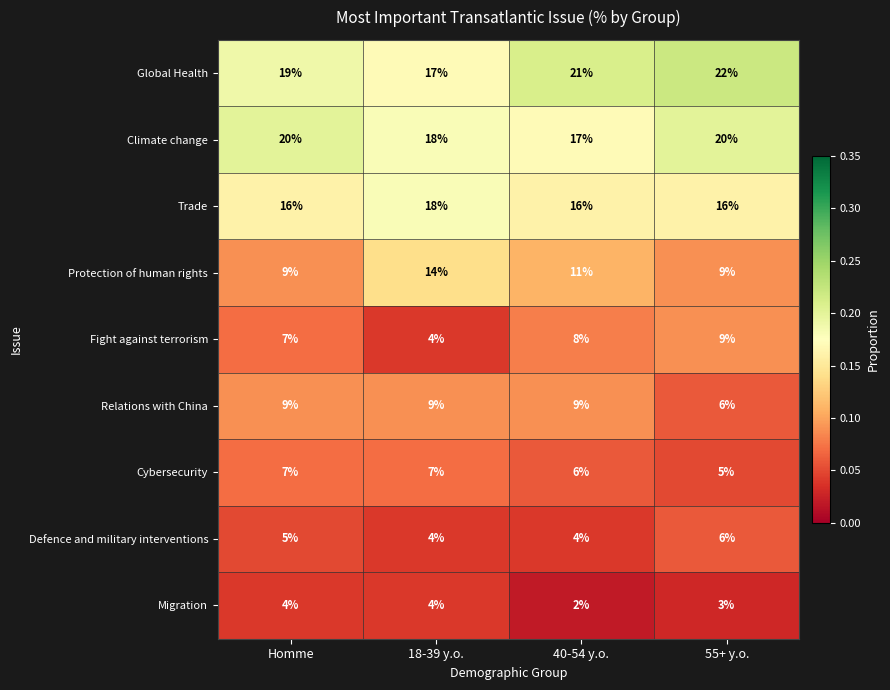

What is the spread (max minus min) of values at 40-54 y.o.?

19